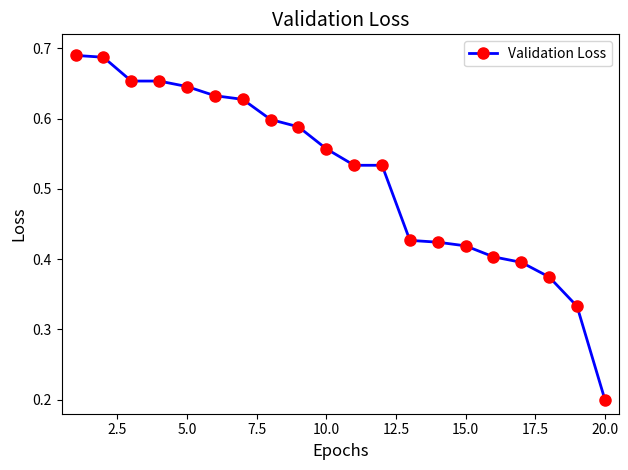

What is the sum of all values?

10.4